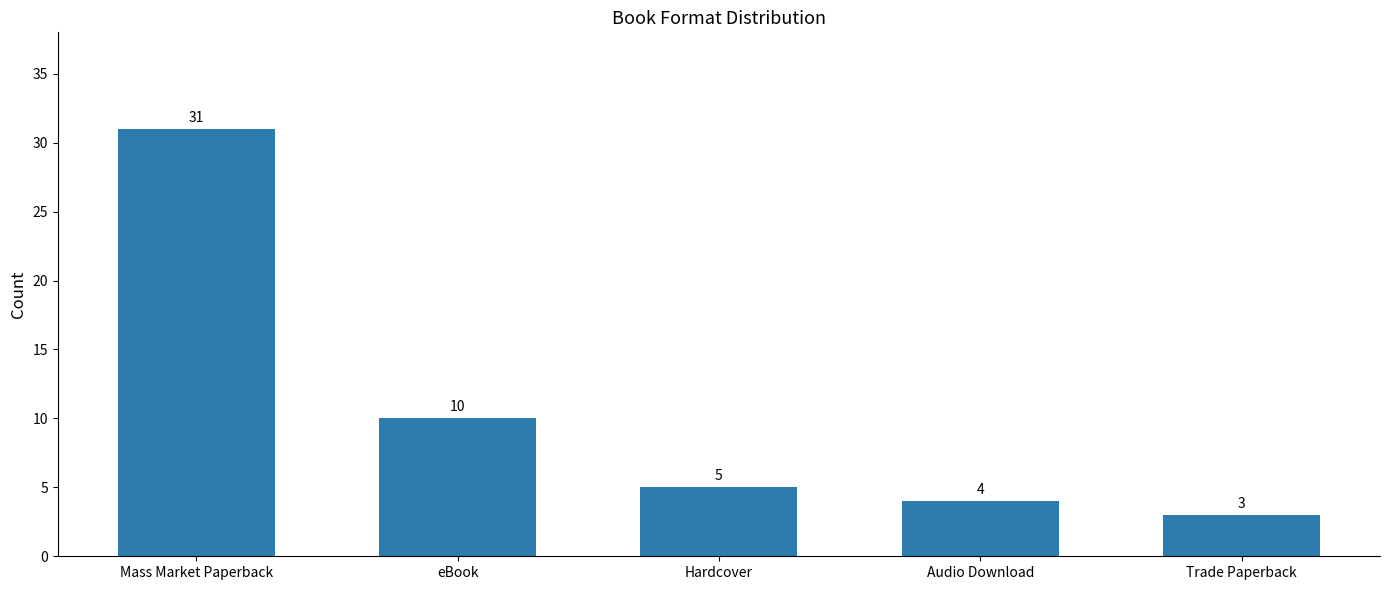

Which has a higher value, Audio Download or Trade Paperback?

Audio Download